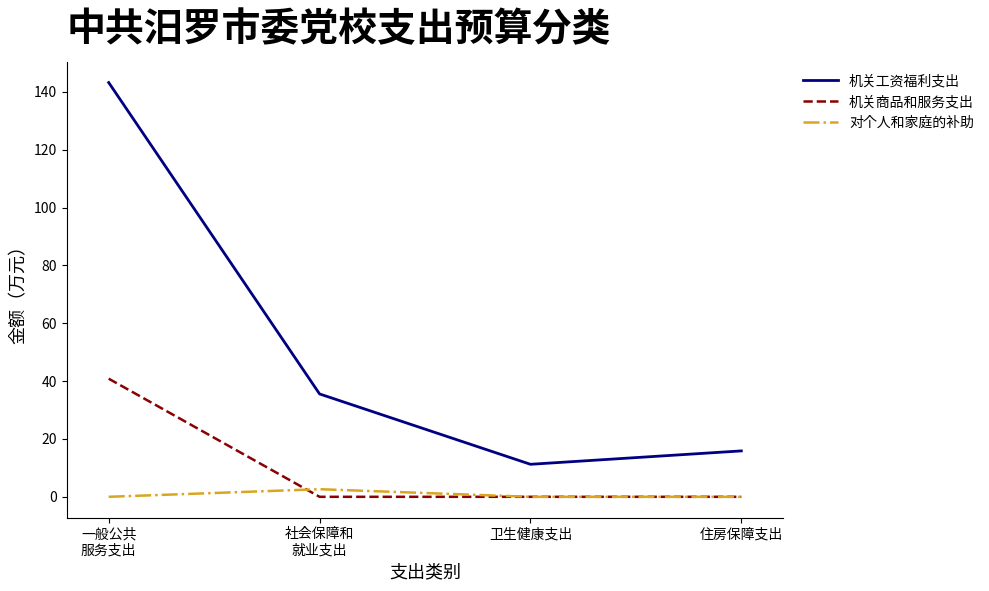

What is the greatest value displayed?

143.2